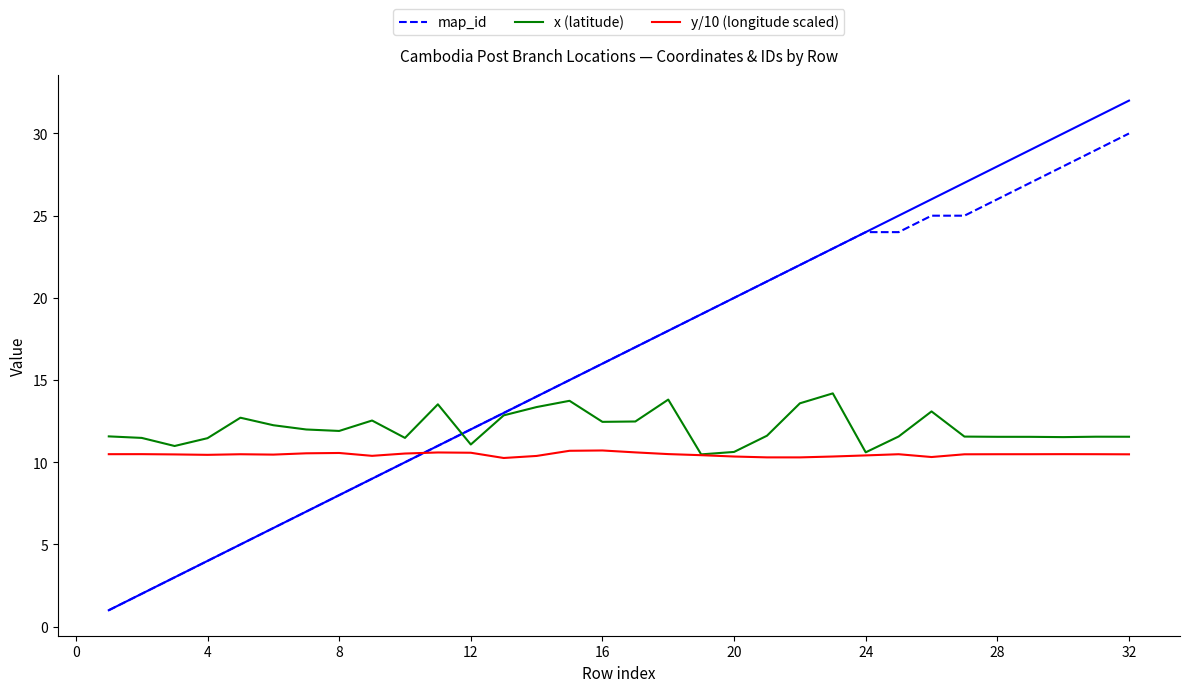

True or false: x (latitude) and y/10 (longitude scaled) cross at least once.

False